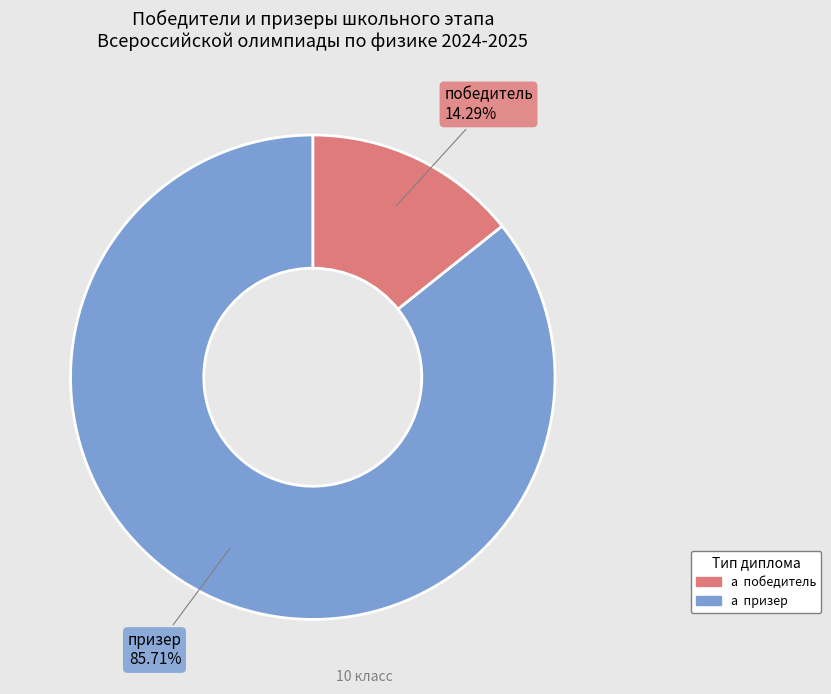

Is there any slice that represents more than half of the pie?

Yes